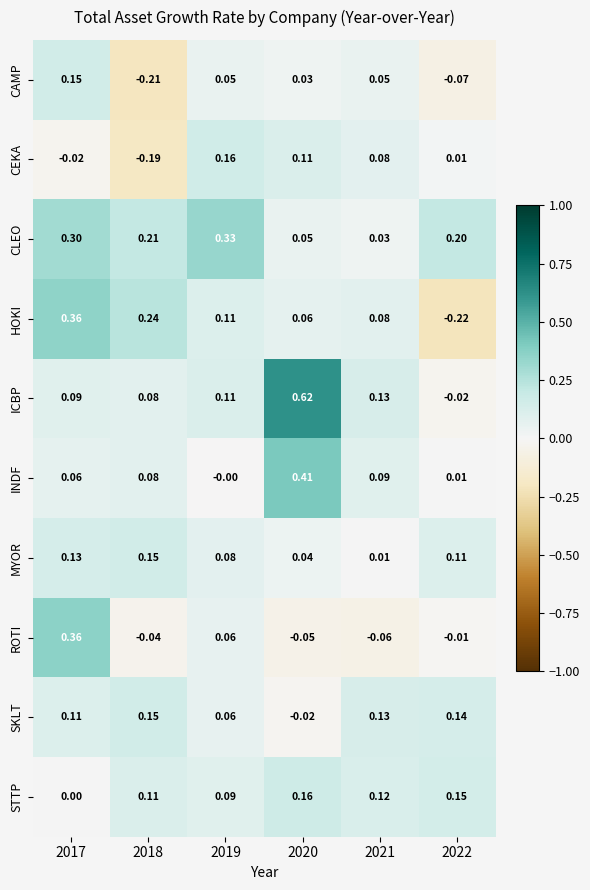

Between 2018 and 2022, which series saw the biggest shift?

HOKI